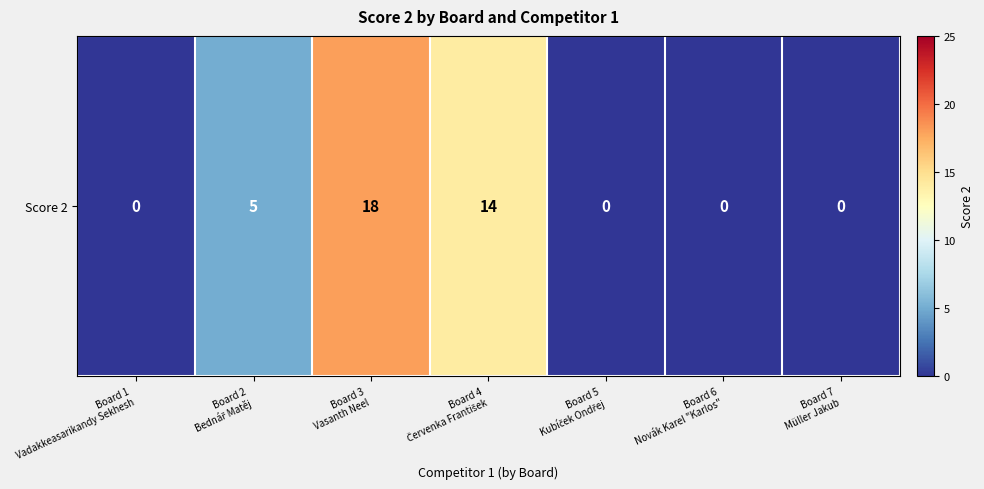

List the labels in order of value, largest first.

Board 3
Vasanth Neel, Board 4
Červenka František, Board 2
Bednář Matěj, Board 1
Vadakkeasarikandy Sekhesh, Board 5
Kubíček Ondřej, Board 6
Novák Karel "Karlos", Board 7
Müller Jakub